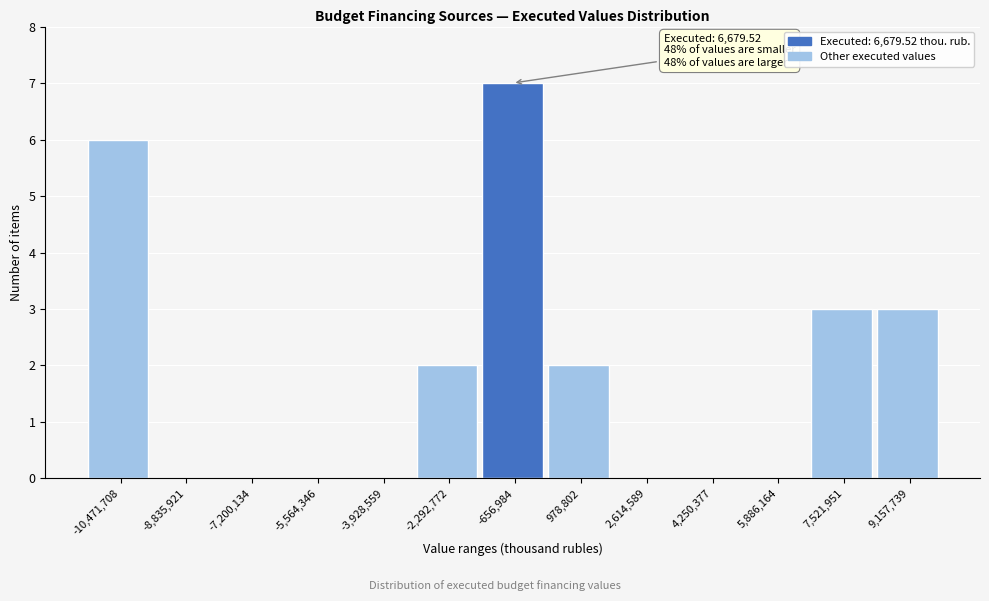

Reading right to left, what are all the values shown in this chart?

9,157,739=3	7,521,951=3	5,886,164=0	4,250,377=0	2,614,589=0	978,802=2	-656,984=7	-2,292,772=2	-3,928,559=0	-5,564,346=0	-7,200,134=0	-8,835,921=0	-10,471,708=6